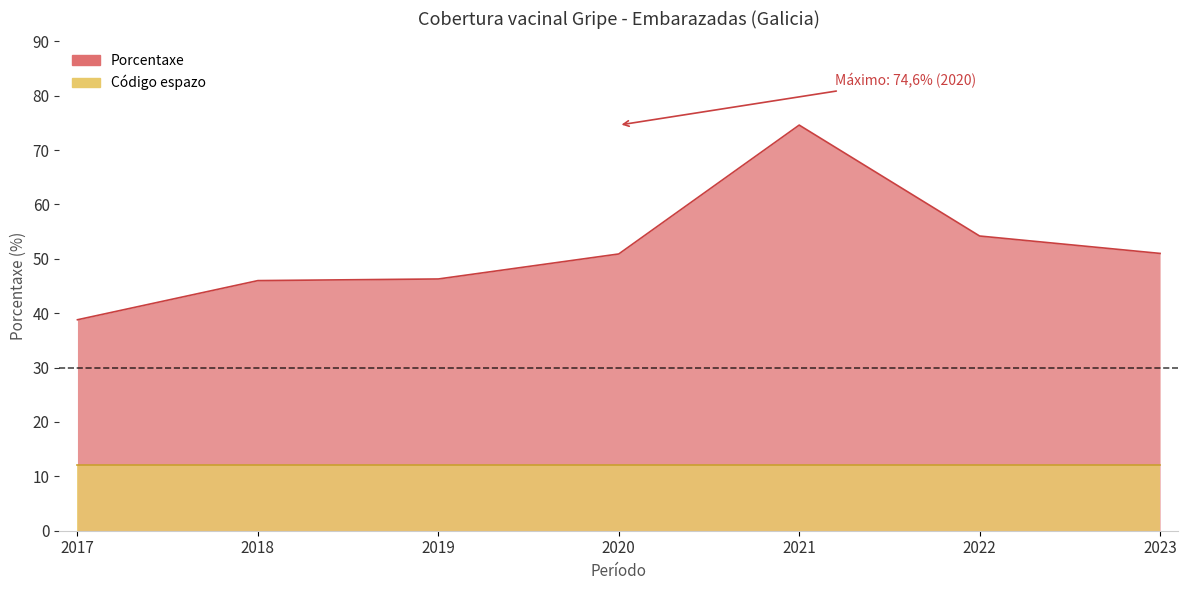

Is it true that the value at 2017 is 11.2?

False